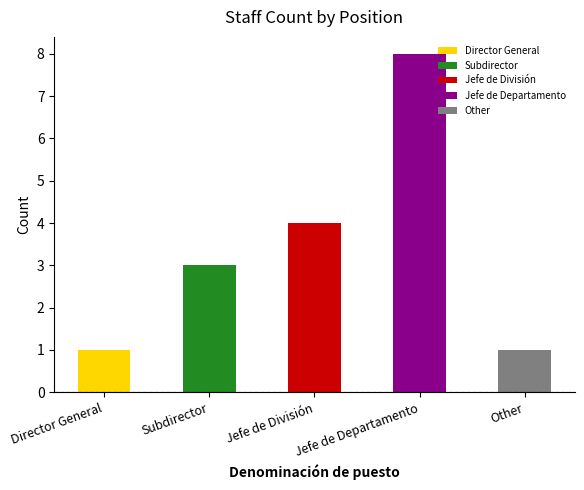

What is the difference between the values at Jefe de Departamento and Director General?

7